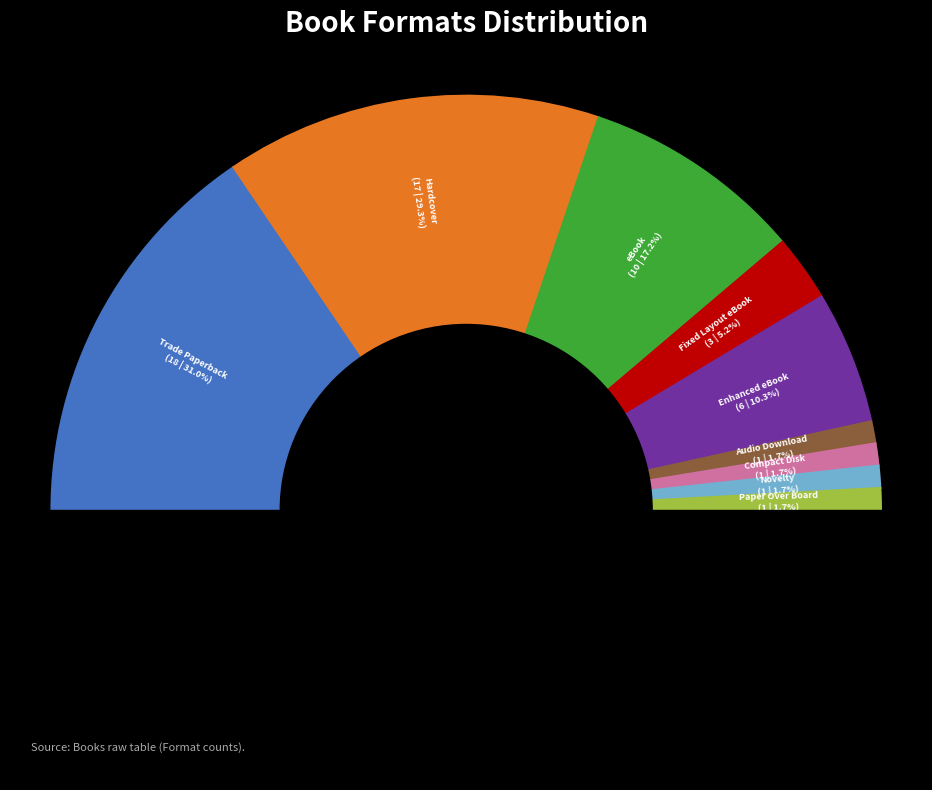

What percentage do Hardcover and Novelty together represent?

31.0%